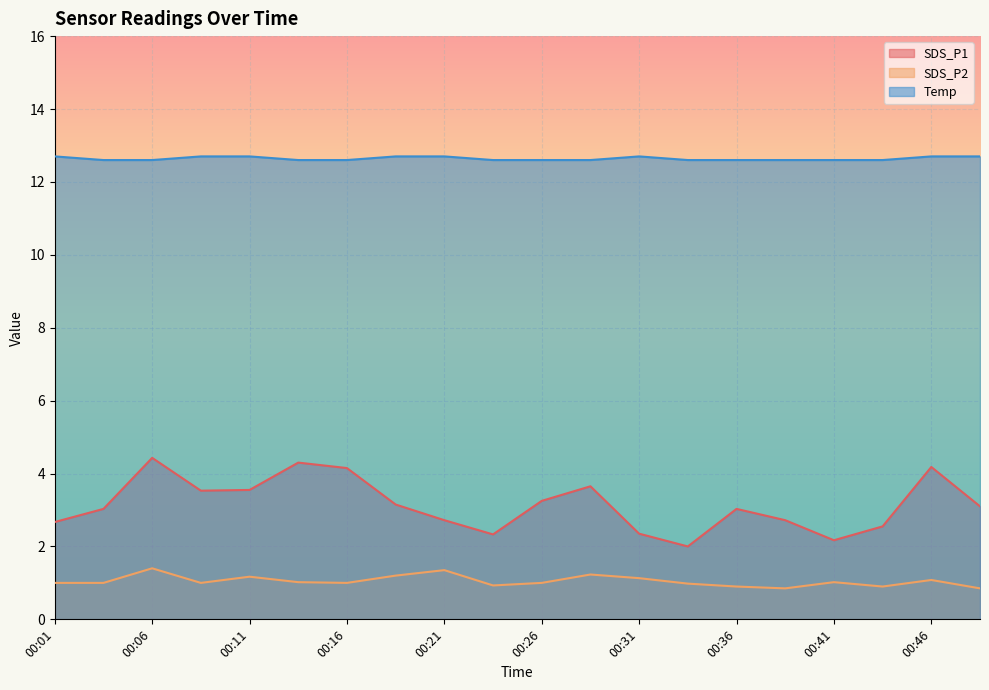

At which category does SDS_P2 reach its first local valley?

00:08